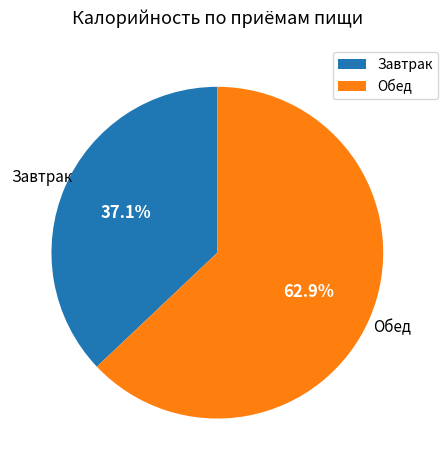

What portion of the pie excludes Завтрак?

62.9%